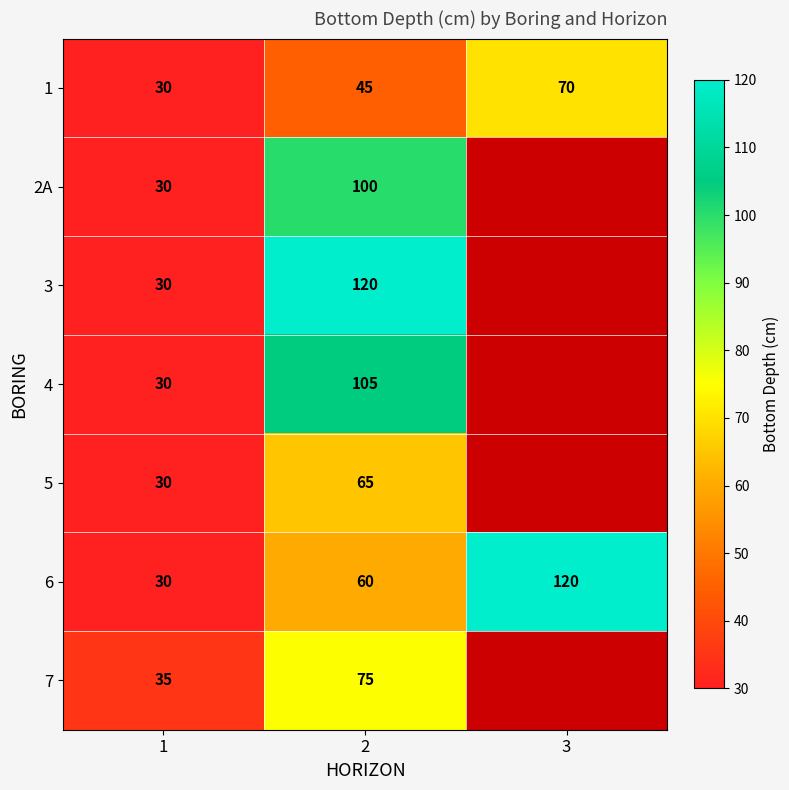

Is the value of 2A at 1 greater than the value of 3 at 2?

No